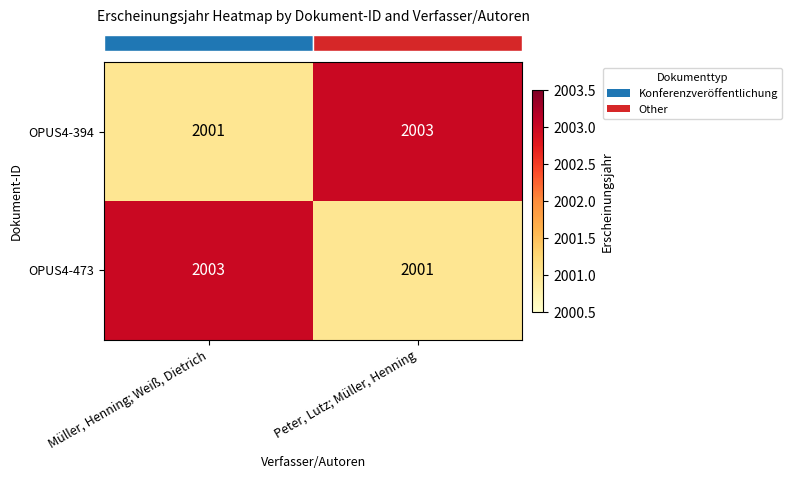

What is the greatest value displayed?

2003